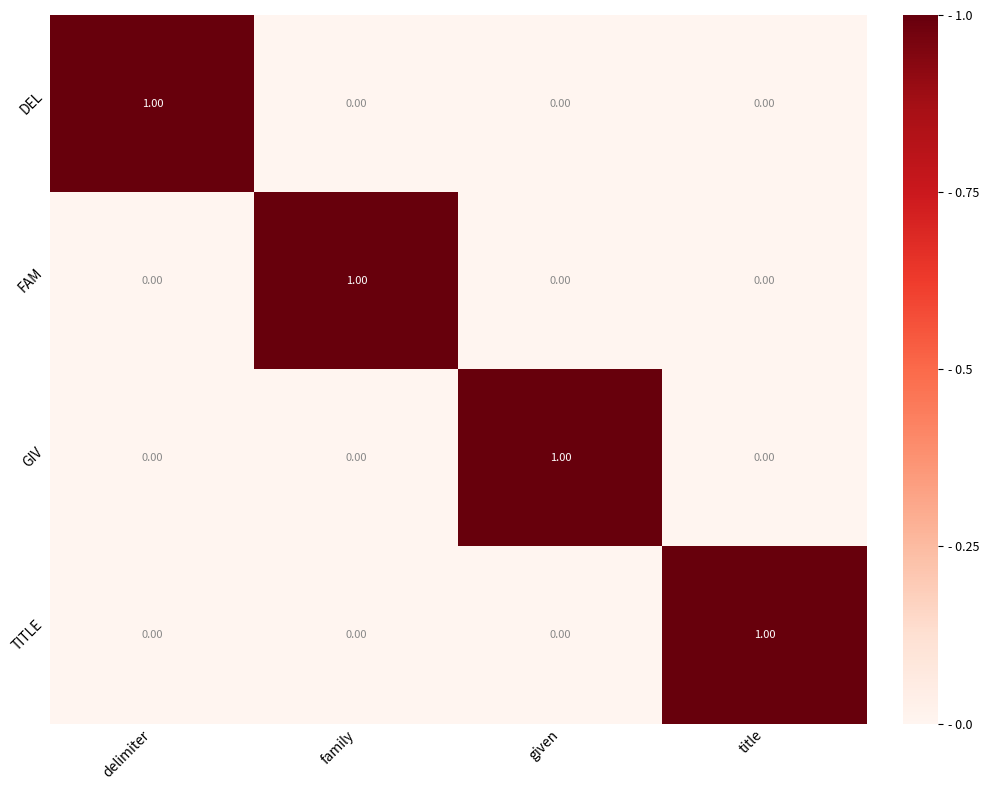

Is the value of GIV at given greater than the value of TITLE at delimiter?

Yes